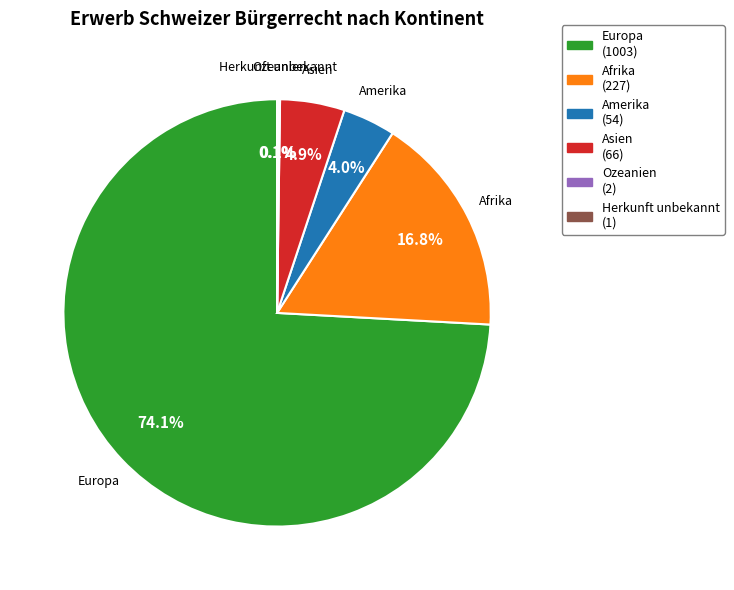

Is the sum of Amerika and Afrika greater than half?

No